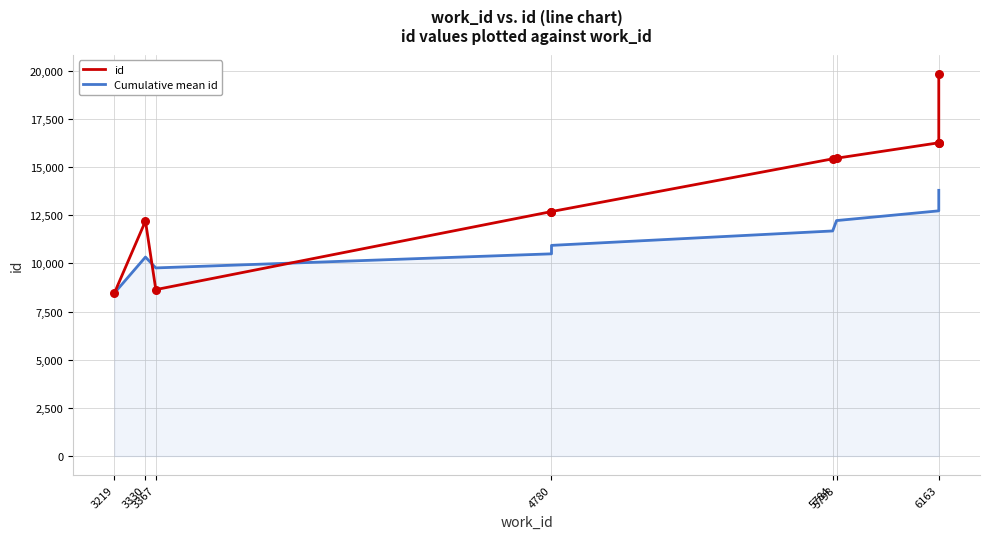

What are all the series names shown in the legend?

id, Cumulative mean id